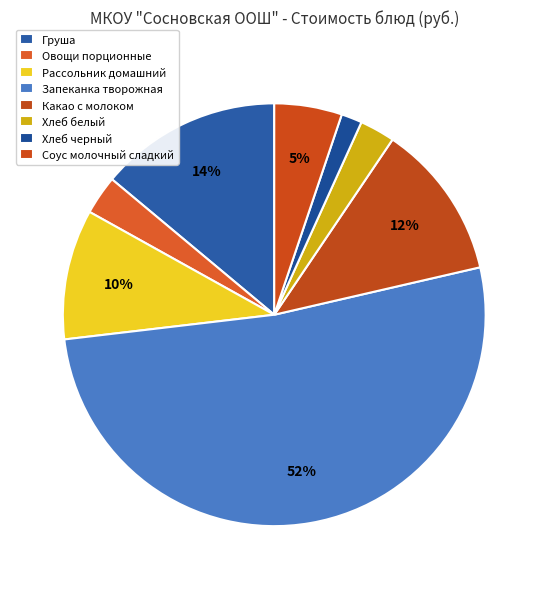

Which slice is the smallest?

Хлеб черный